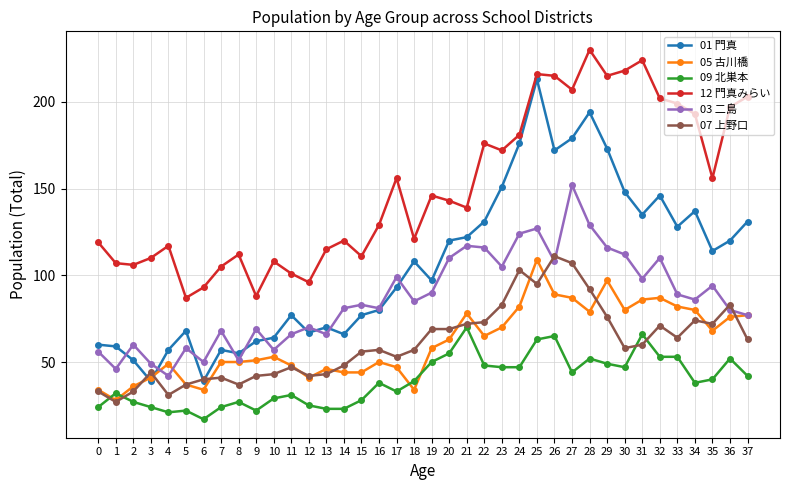

True or false: 03 二島 has more than 0 points higher than both neighbors.

True